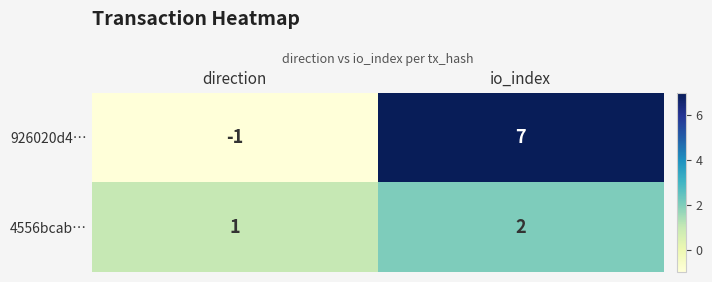

How many values in 926020d4… are below zero?

1